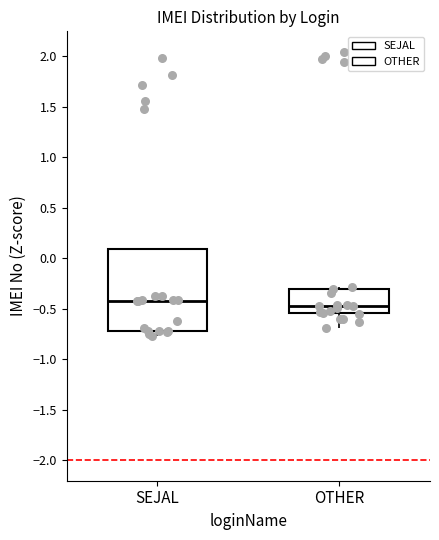

Which box is the tallest, from its lower edge to its upper edge?

SEJAL